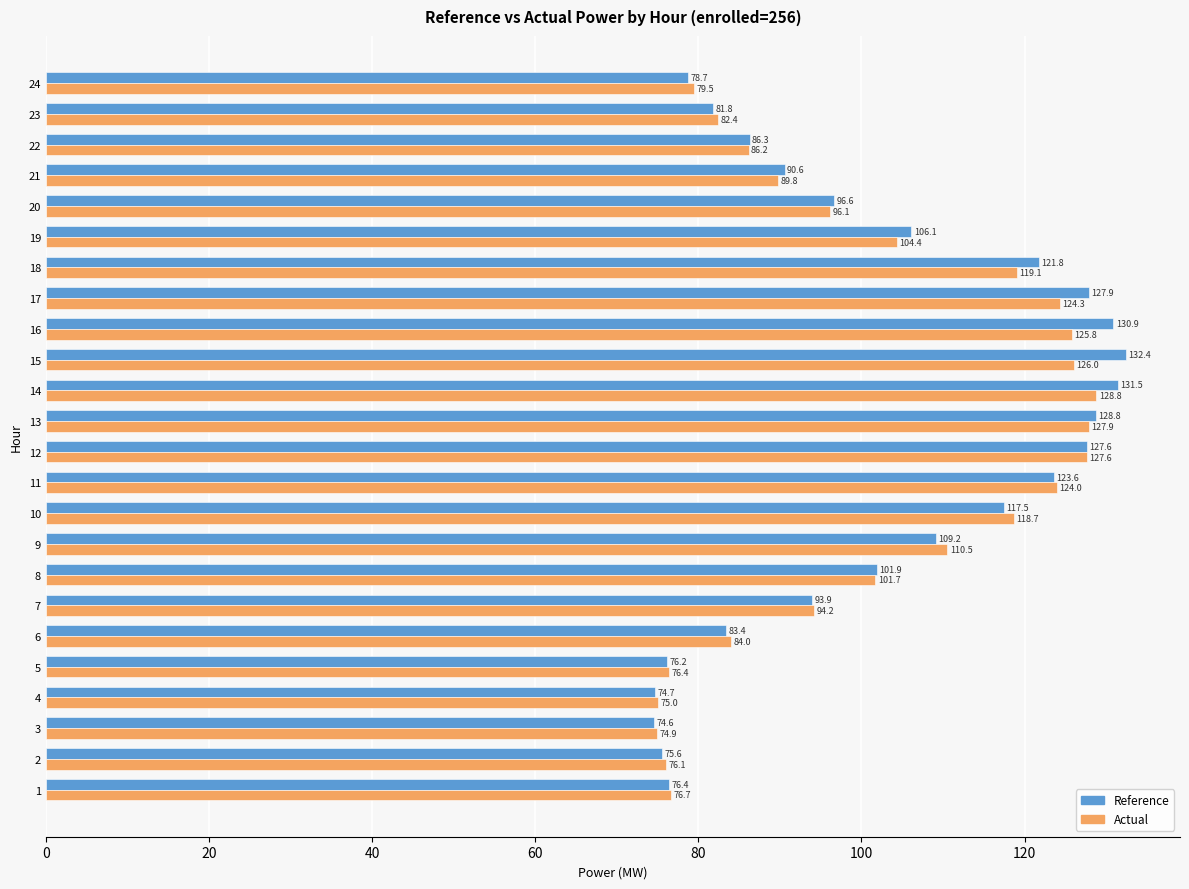

List the series in order of their overall mean, highest first.

Reference, Actual